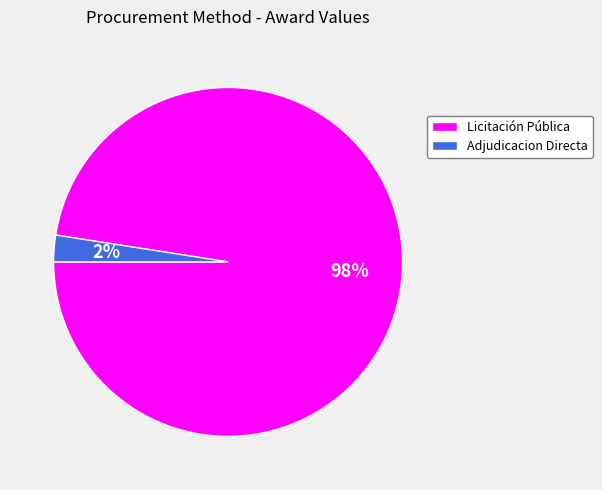

Count the number of slices in the pie.

2